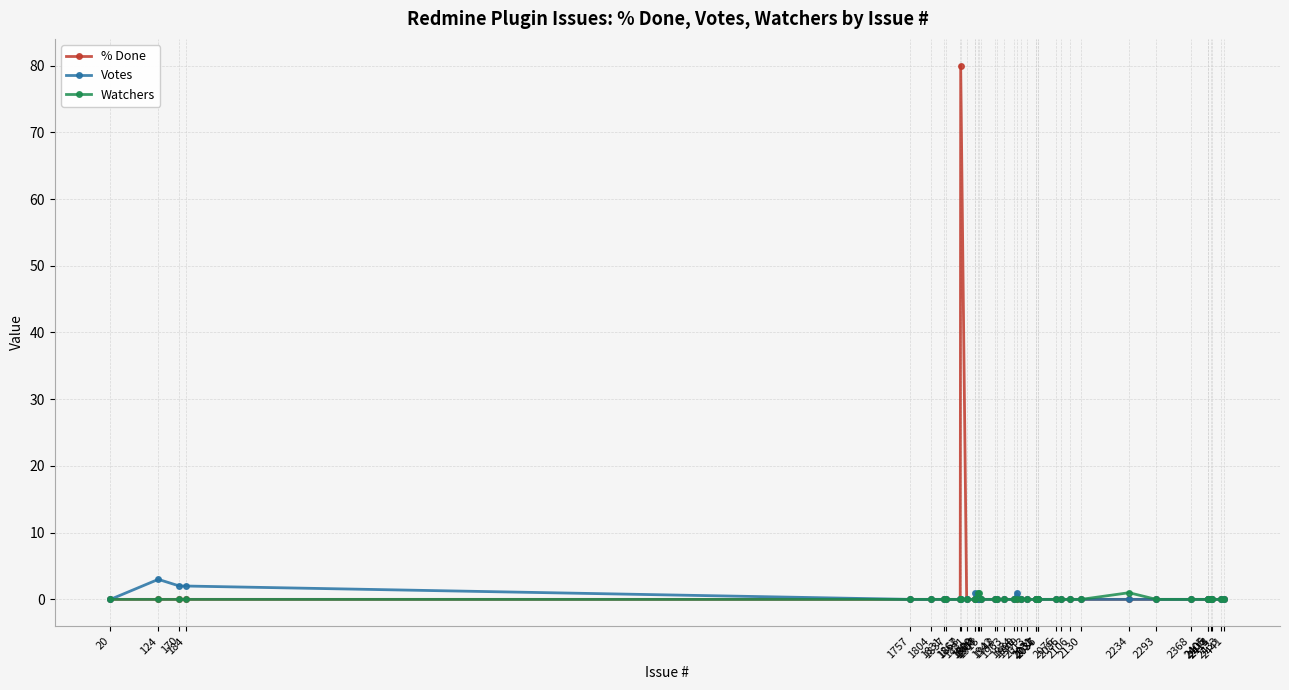

What is the highest value of the % Done series?

80